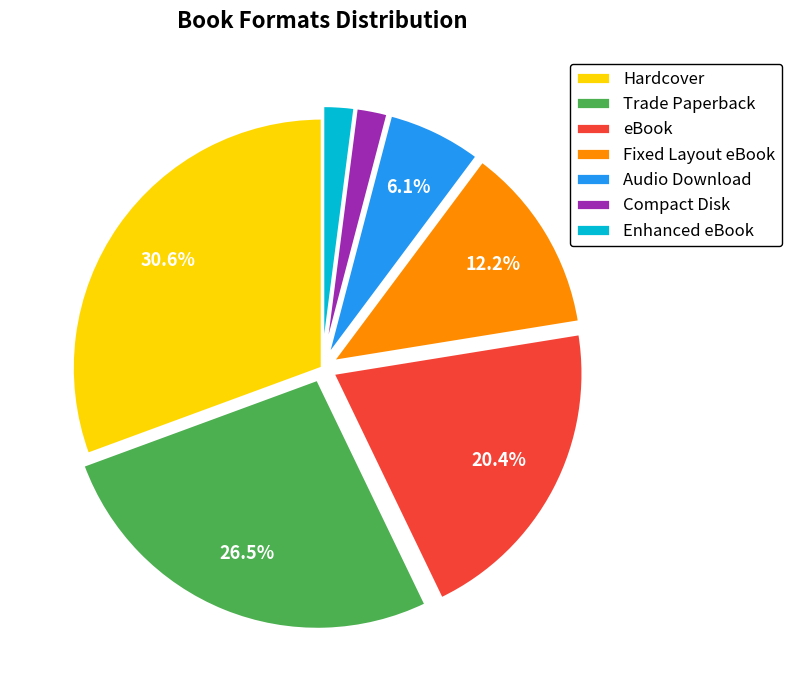

Do Fixed Layout eBook and eBook together represent more than half of the pie?

No